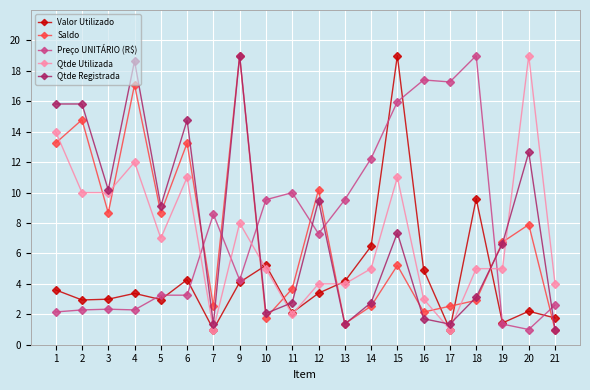

Rank the series at 4 from lowest to highest value.

Preço UNITÁRIO (R$), Valor Utilizado, Qtde Utilizada, Saldo, Qtde Registrada